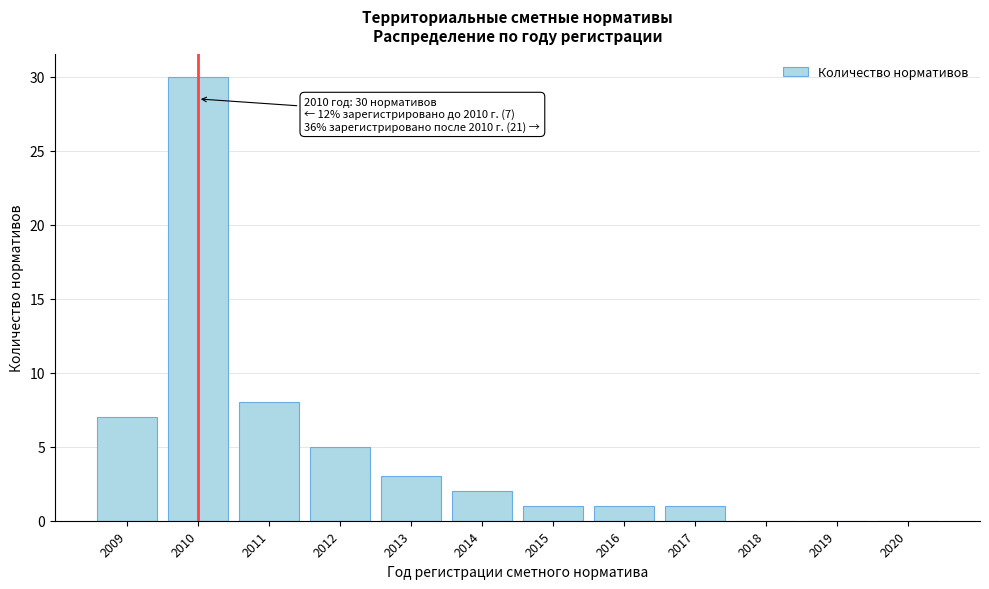

Reading left to right, extract all data points from this chart.

2009=7	2010=30	2011=8	2012=5	2013=3	2014=2	2015=1	2016=1	2017=1	2018=0	2019=0	2020=0